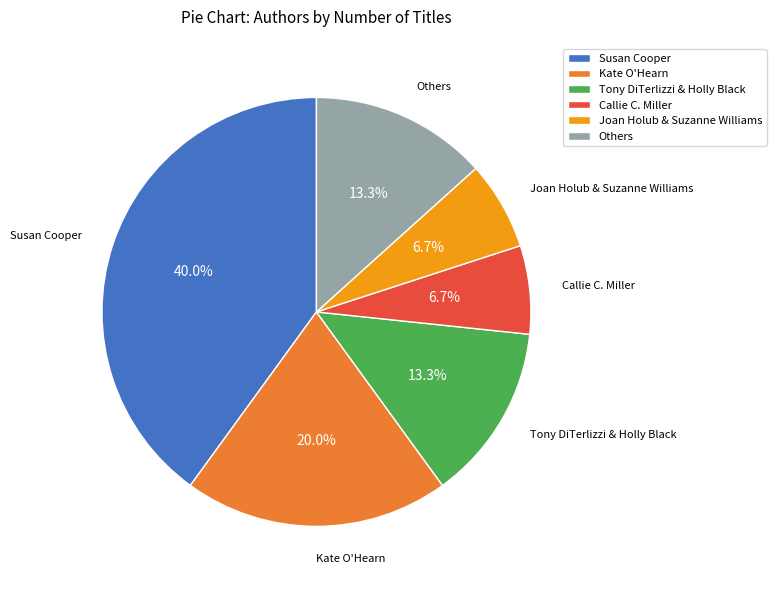

To the nearest percent, what is the difference between the Kate O'Hearn and Tony DiTerlizzi & Holly Black slice percentages?

7%